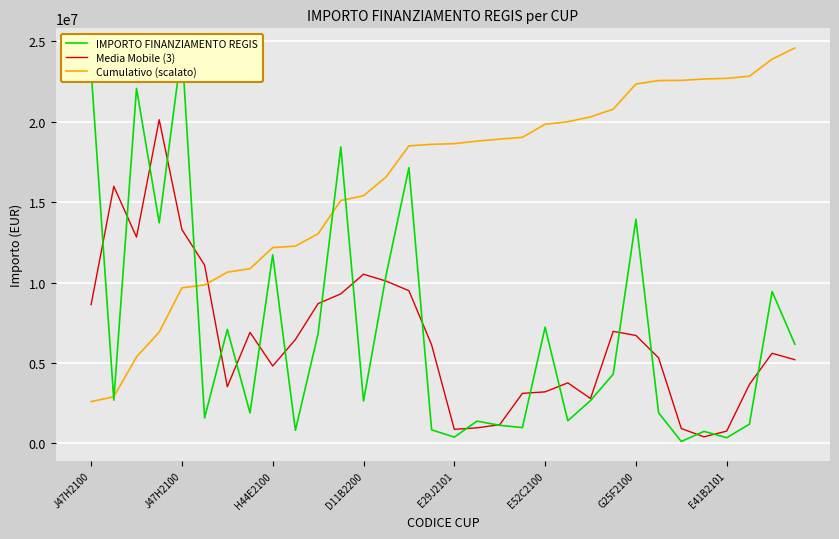

What is the sum of the Cumulativo (scalato) values at J47H2100 and H44E2100?

21859837.3